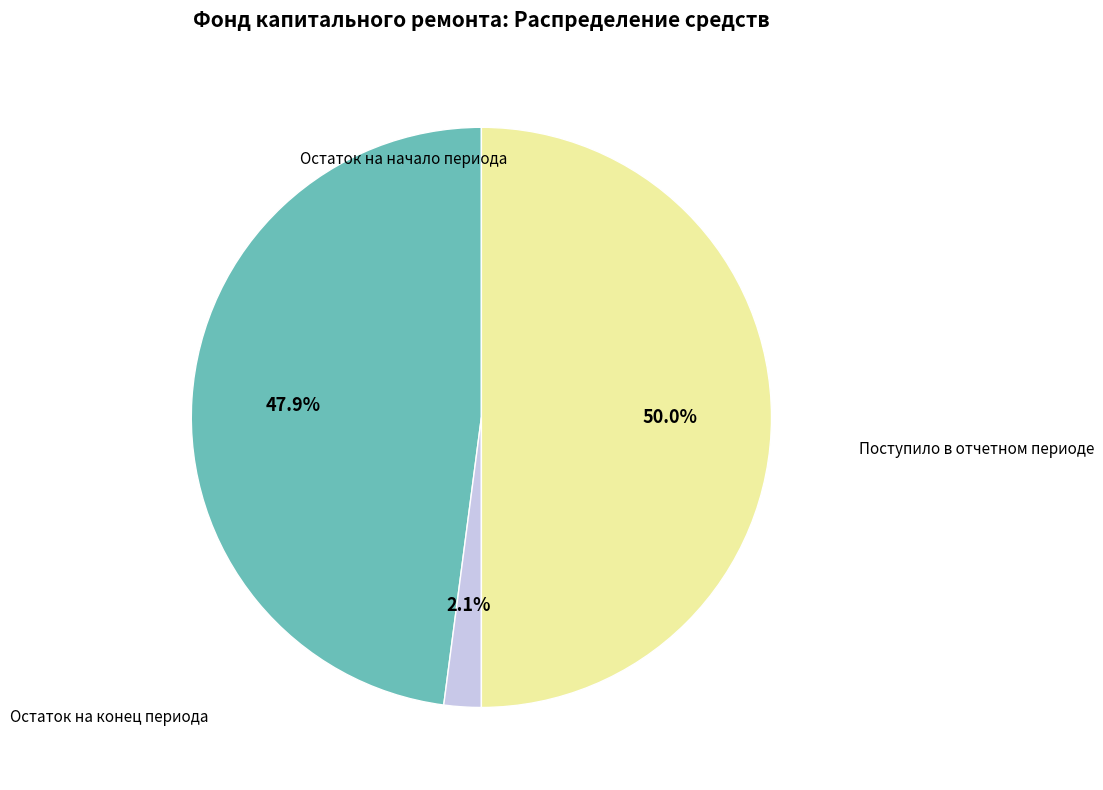

How many segments does this pie chart have?

3